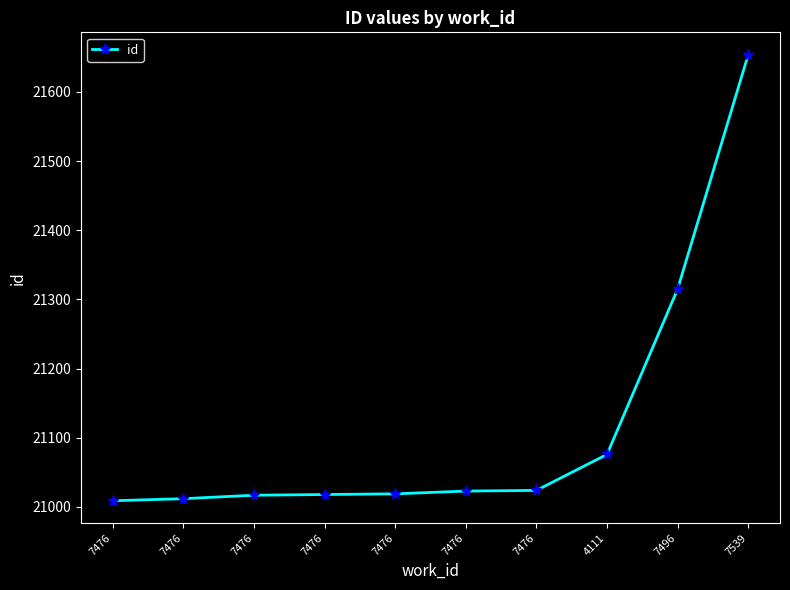

Count the number of data series in this chart.

1